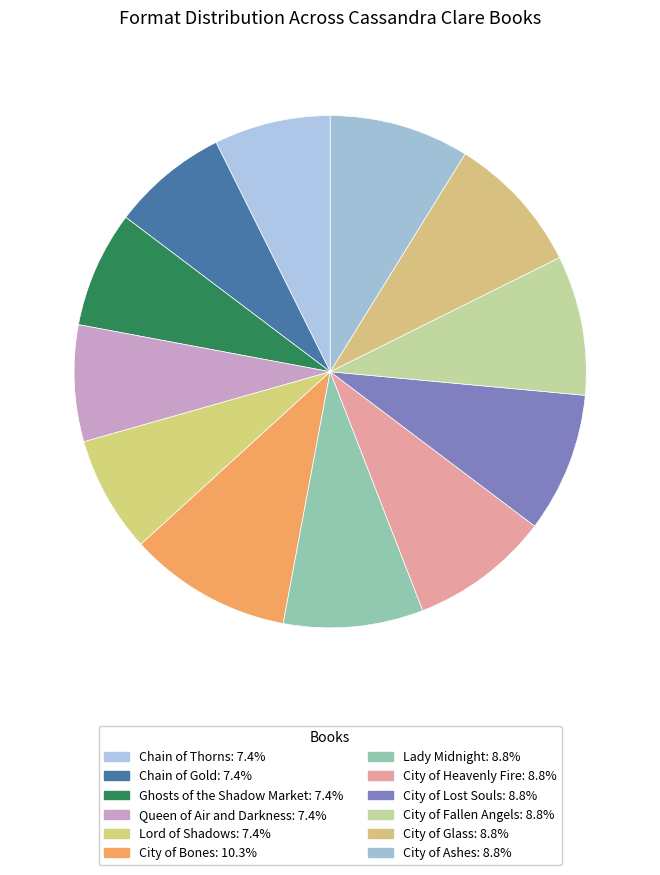

To the nearest percent, what is the combined percentage of Lord of Shadows and City of Fallen Angels?

16%